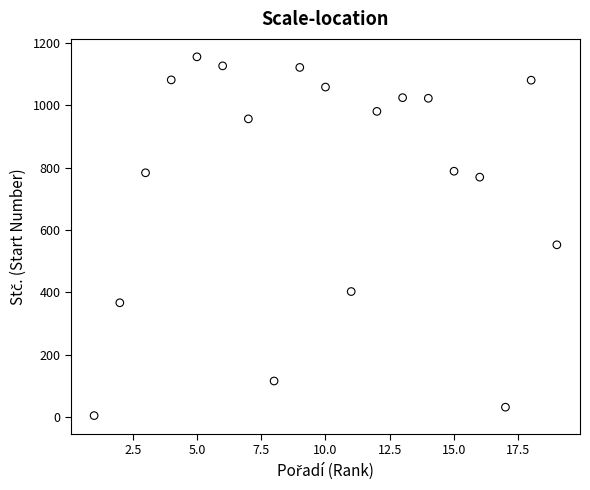

What is the range of X values (max minus min)?

18